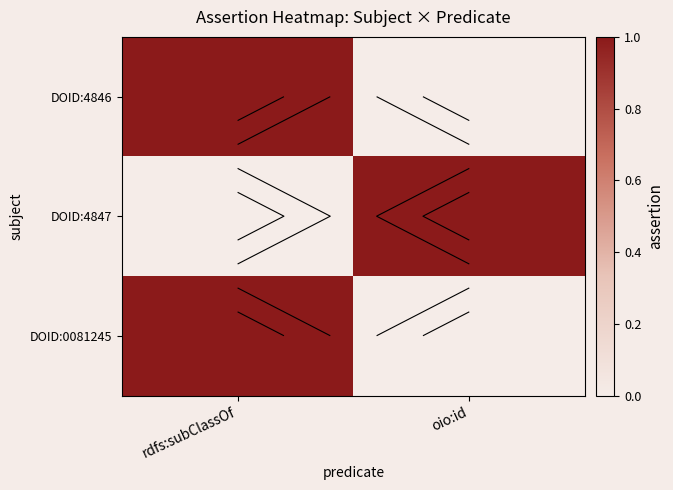

Which series has the largest total across all categories?

DOID:0081245